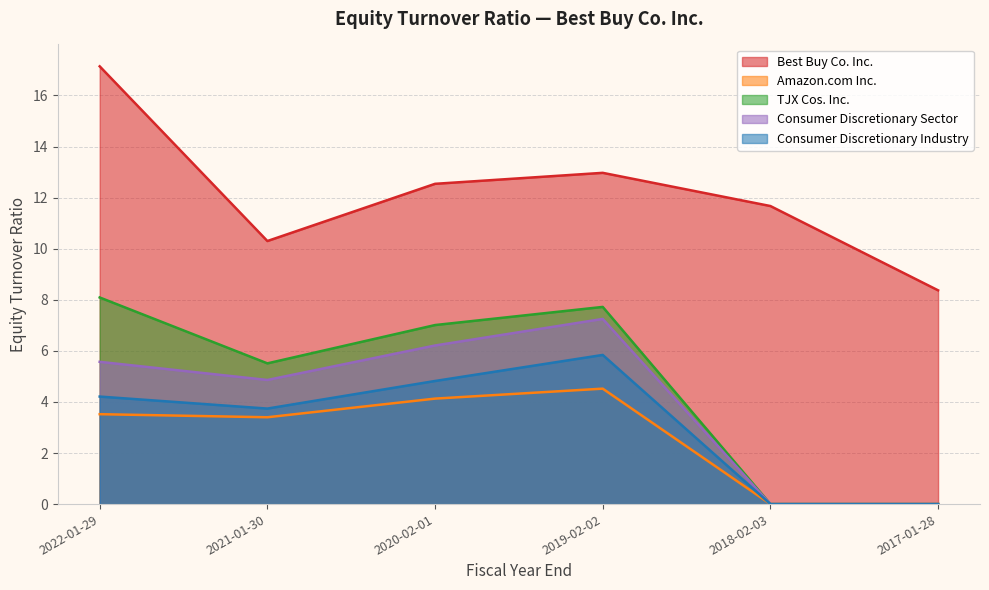

True or false: Consumer Discretionary Industry has more than 0 points higher than both neighbors.

True